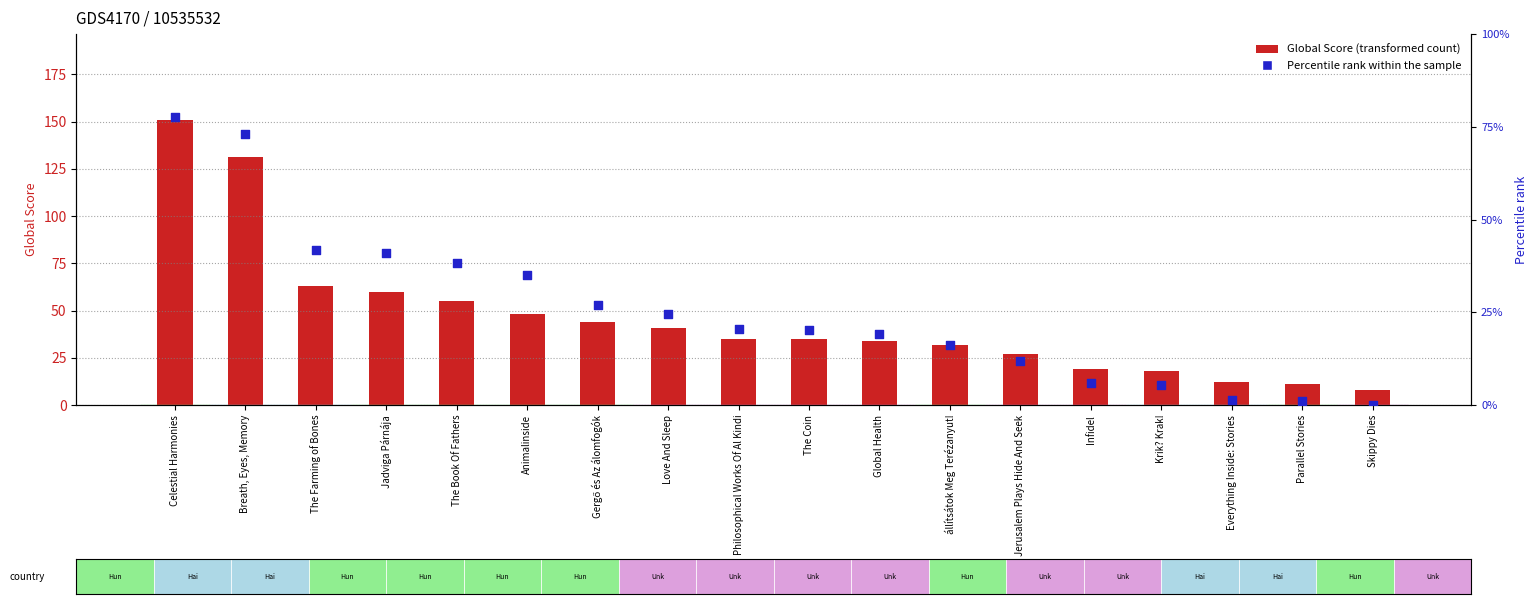

At how many categories does at least one series exceed 19?

13